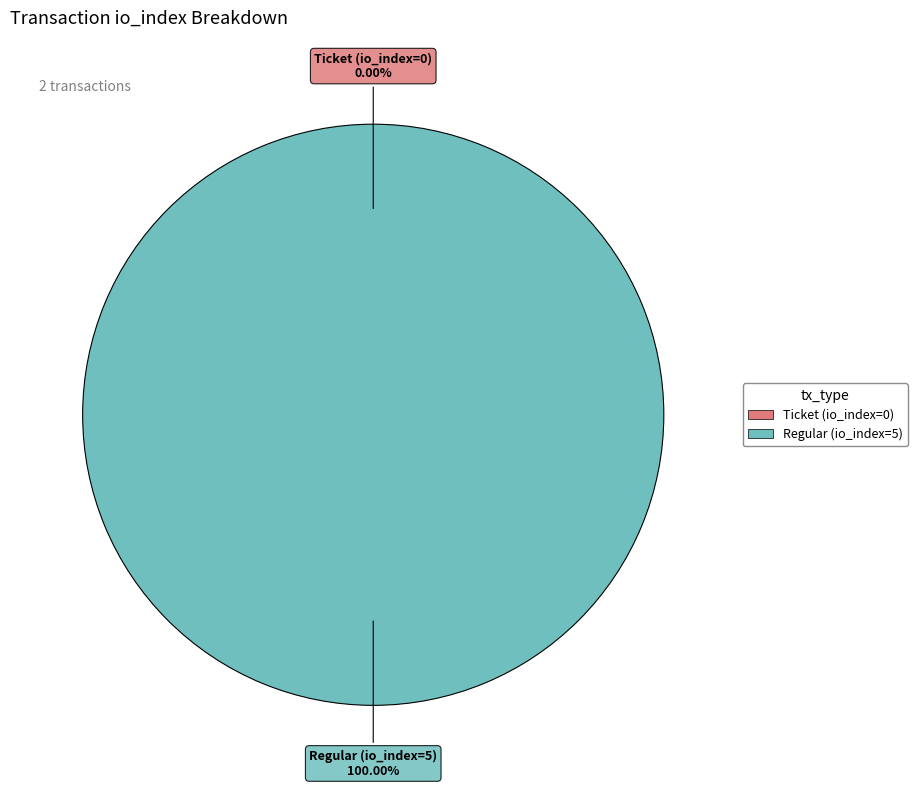

Is it true that Regular (io_index=5) is 99% of the pie?

False